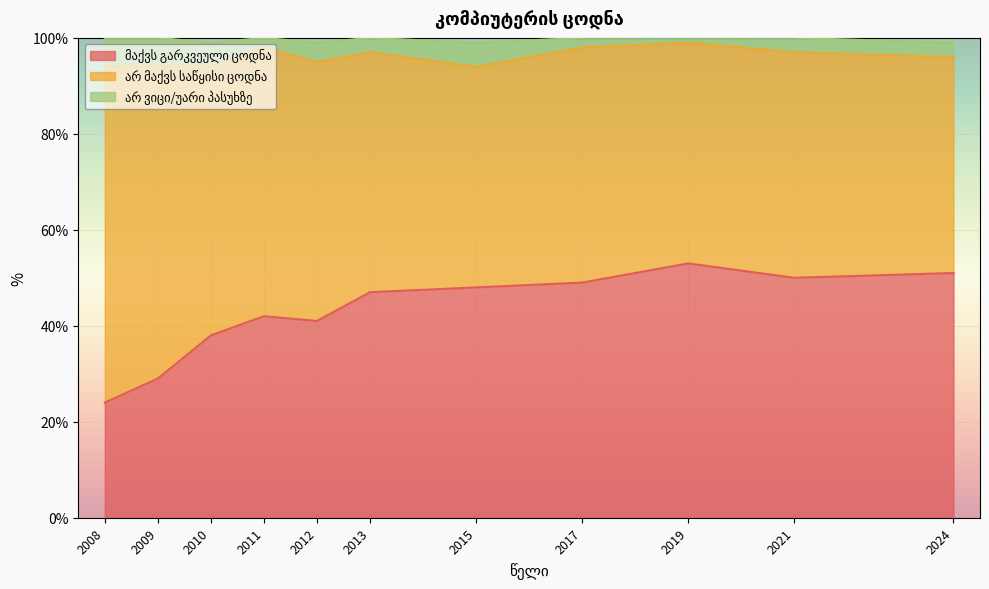

True or false: არ ვიცი/უარი პასუხზე and მაქვს გარკვეული ცოდნა intersect in this chart.

False